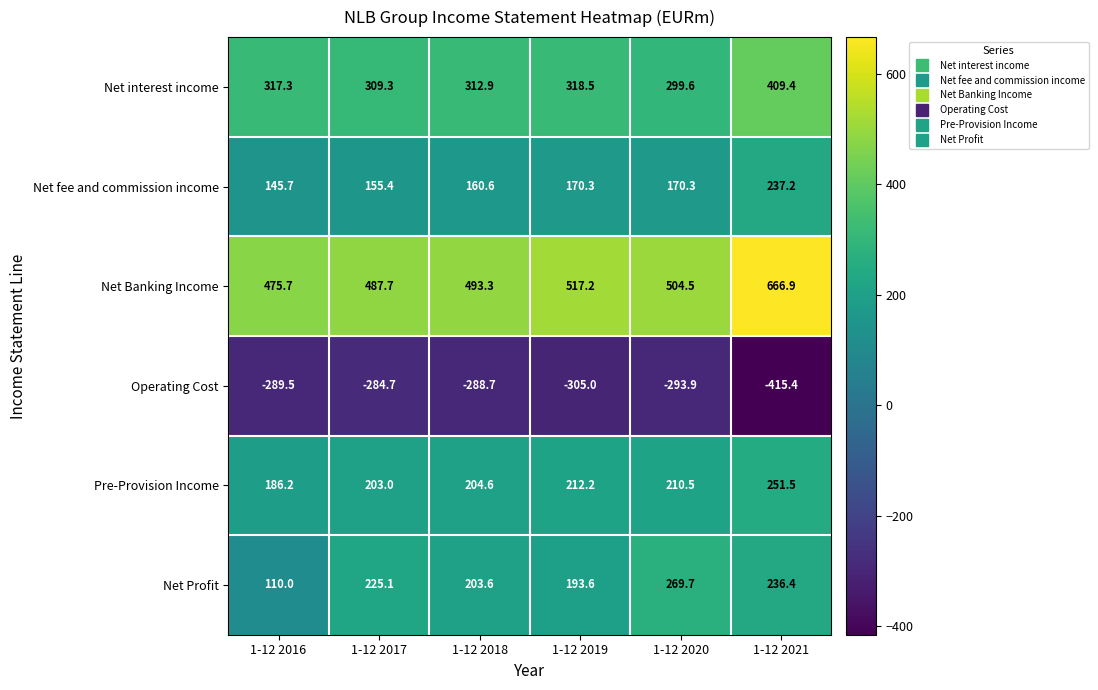

Which category has the highest value across all series?

1-12 2021